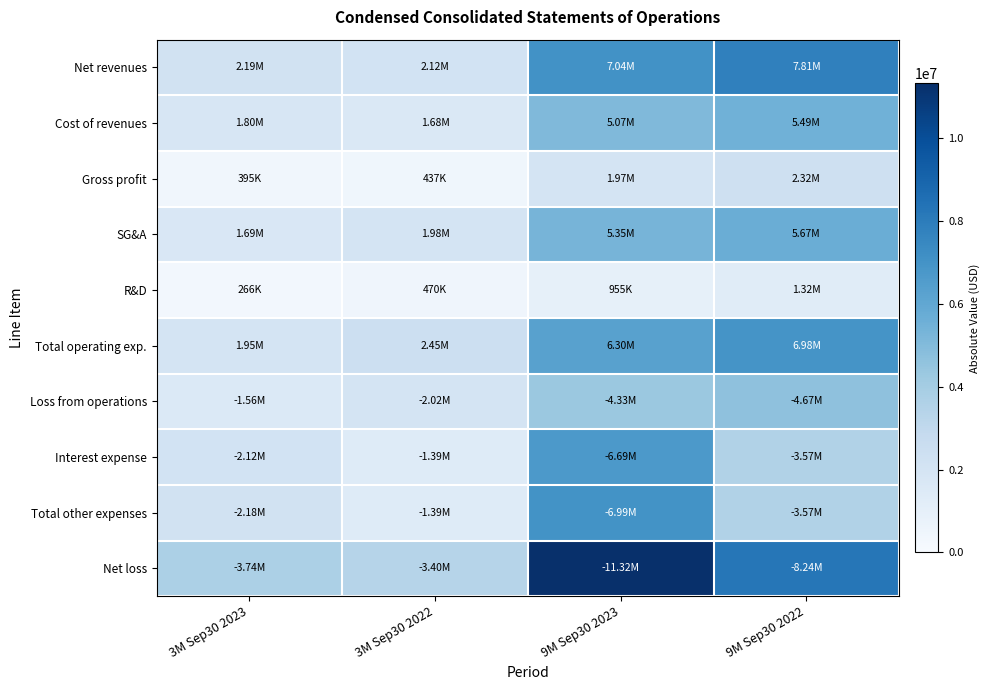

Reading left to right, what are all the values shown in this chart?

Net revenues: 3M Sep30 2023=2194000	3M Sep30 2022=2115000	9M Sep30 2023=7039000	9M Sep30 2022=7807000
Cost of revenues: 3M Sep30 2023=1799000	3M Sep30 2022=1678000	9M Sep30 2023=5070000	9M Sep30 2022=5491000
Gross profit: 3M Sep30 2023=395000	3M Sep30 2022=437000	9M Sep30 2023=1969000	9M Sep30 2022=2316000
SG&A: 3M Sep30 2023=1686000	3M Sep30 2022=1982000	9M Sep30 2023=5346000	9M Sep30 2022=5665000
R&D: 3M Sep30 2023=266000	3M Sep30 2022=470000	9M Sep30 2023=955000	9M Sep30 2022=1317000
Total operating exp.: 3M Sep30 2023=1952000	3M Sep30 2022=2452000	9M Sep30 2023=6301000	9M Sep30 2022=6982000
Loss from operations: 3M Sep30 2023=1557000	3M Sep30 2022=2015000	9M Sep30 2023=4332000	9M Sep30 2022=4666000
Interest expense: 3M Sep30 2023=2118000	3M Sep30 2022=1391000	9M Sep30 2023=6689000	9M Sep30 2022=3572000
Total other expenses: 3M Sep30 2023=2183000	3M Sep30 2022=1388000	9M Sep30 2023=6988000	9M Sep30 2022=3573000
Net loss: 3M Sep30 2023=3740000	3M Sep30 2022=3403000	9M Sep30 2023=11320000	9M Sep30 2022=8239000